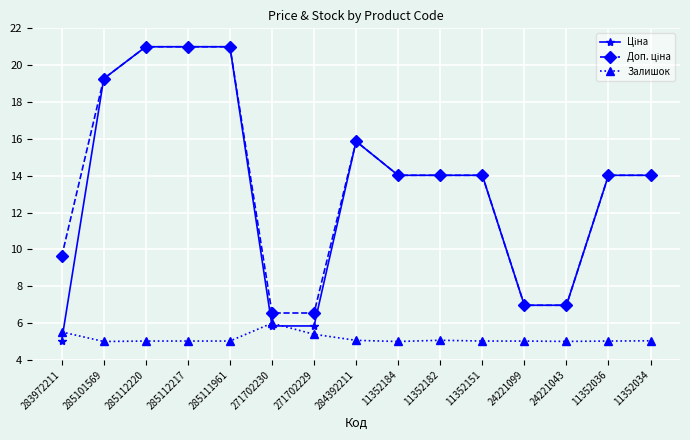

What is the spread (max minus min) of values at 11352184?

9.0